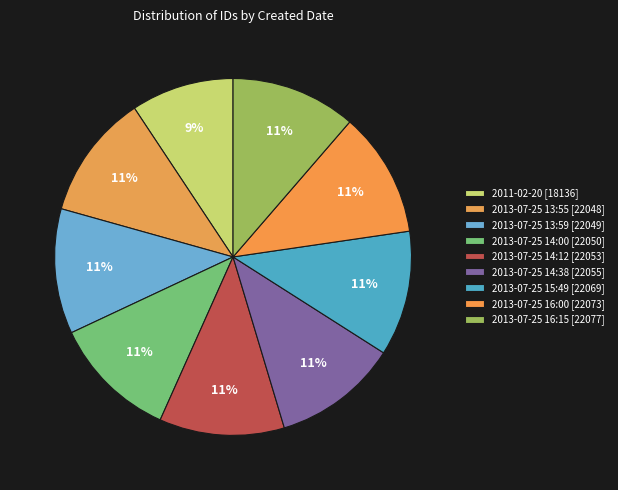

How many segments does this pie chart have?

9